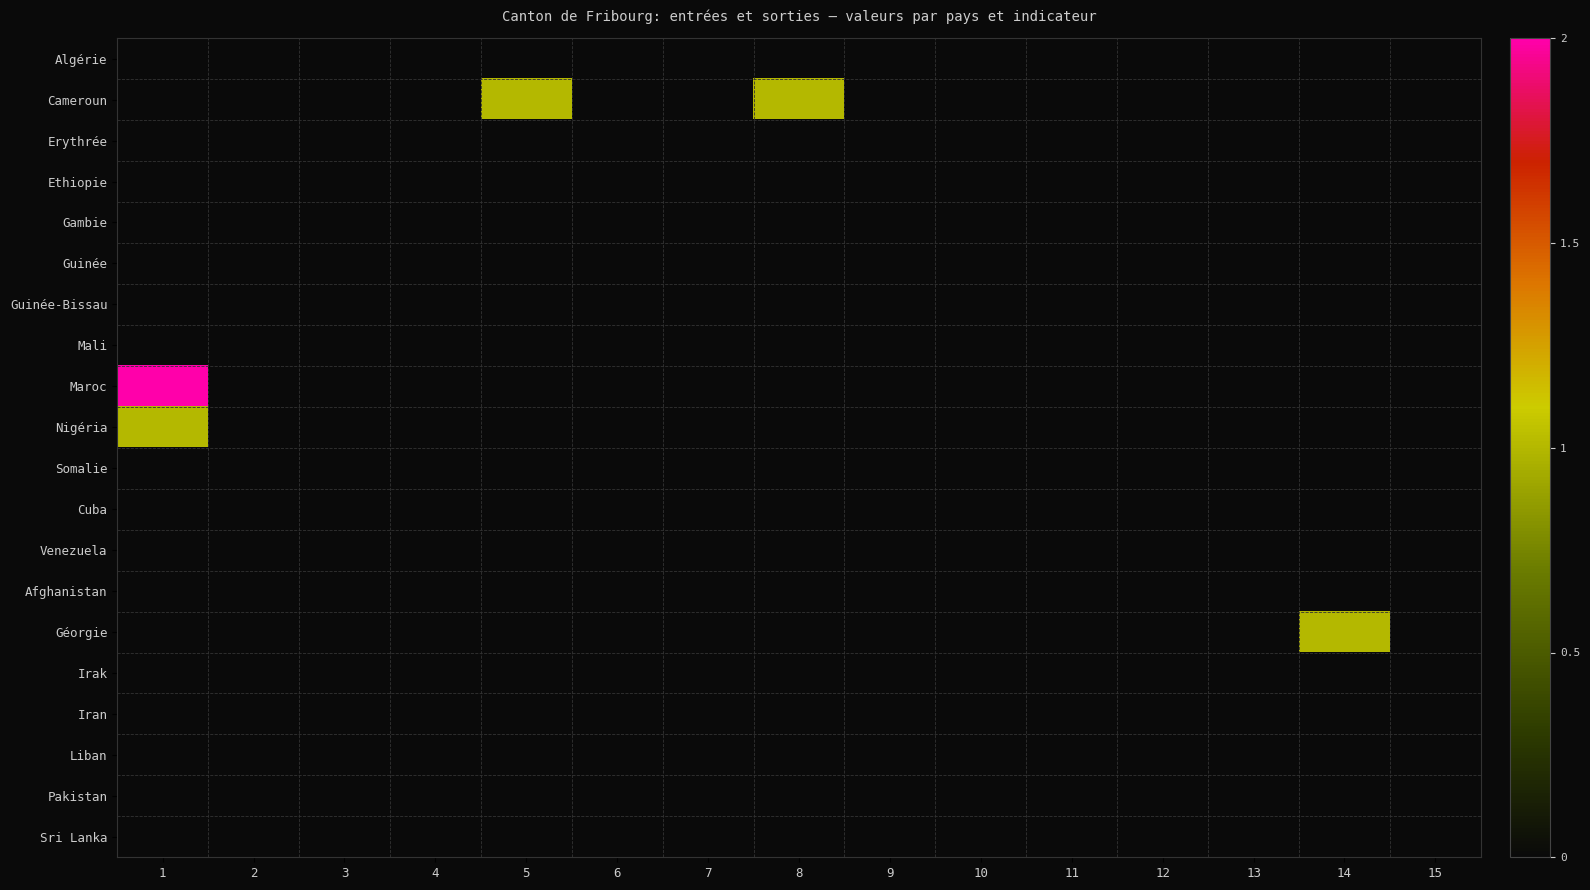

How many categories are shown in the chart?

15